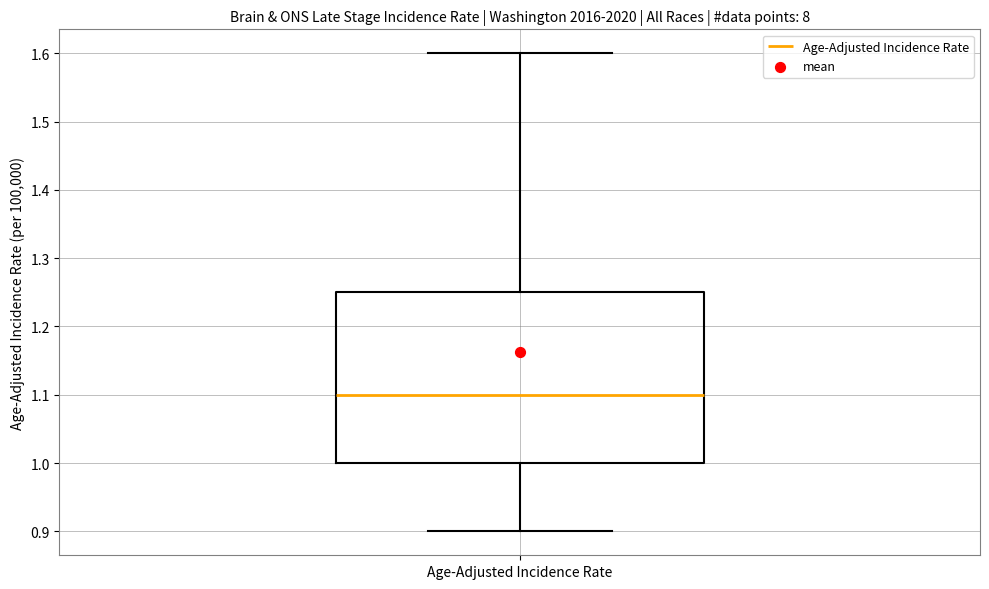

Read this box plot against the y-axis: the position of the median line, the range covered by the box, and the ends of both whiskers. The values are not printed on the chart, so give them approximately, as read against the axis.

median 1.10, box 1.00 to 1.25, whiskers 0.90 to 1.60